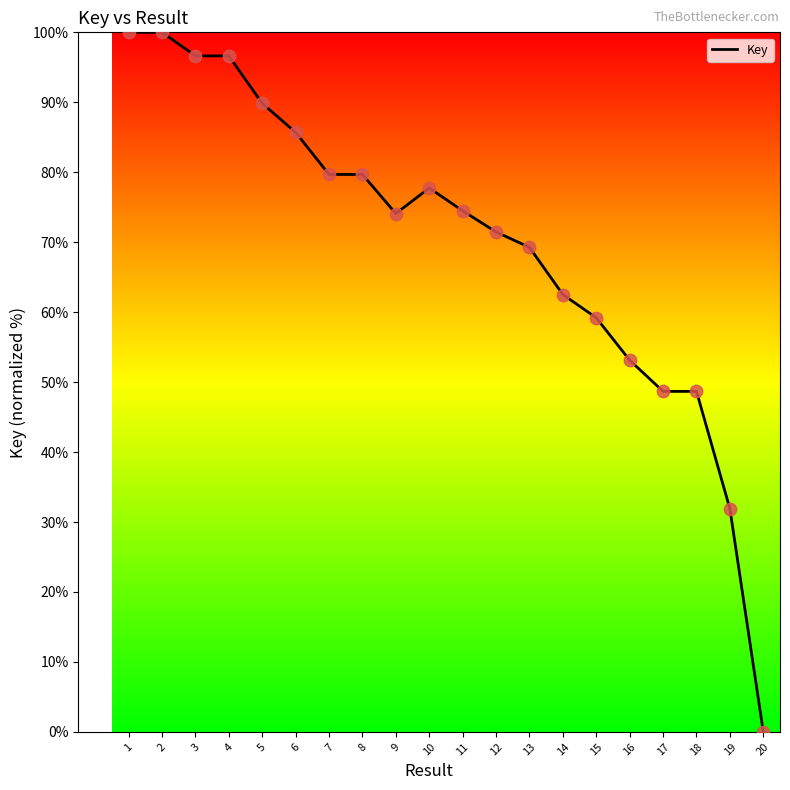

Which has a higher value, 16 or 13?

13